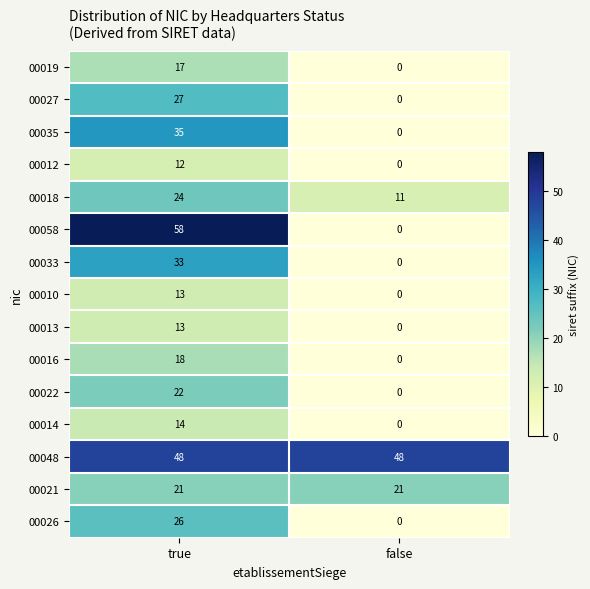

Rank the categories by 00014 value from highest to lowest.

true, false